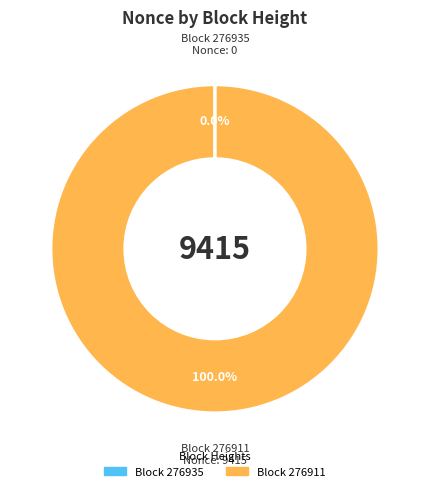

Does any single category account for the majority?

Yes